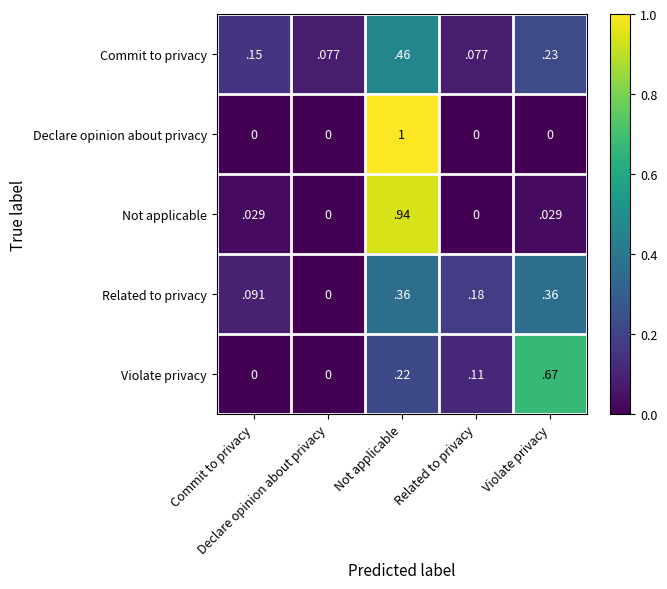

How many categories are shown in the chart?

5